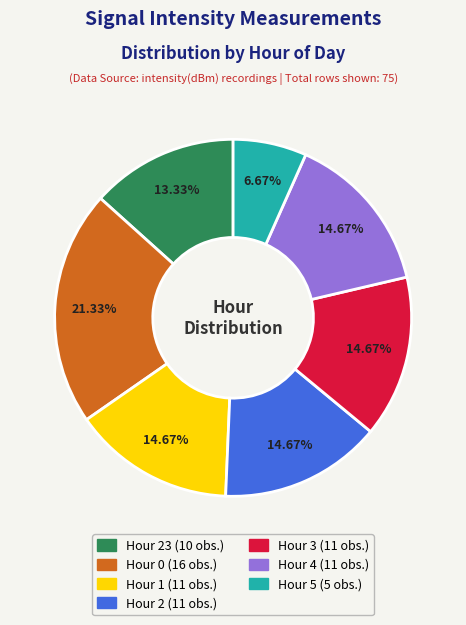

Is there a majority slice in this chart?

No